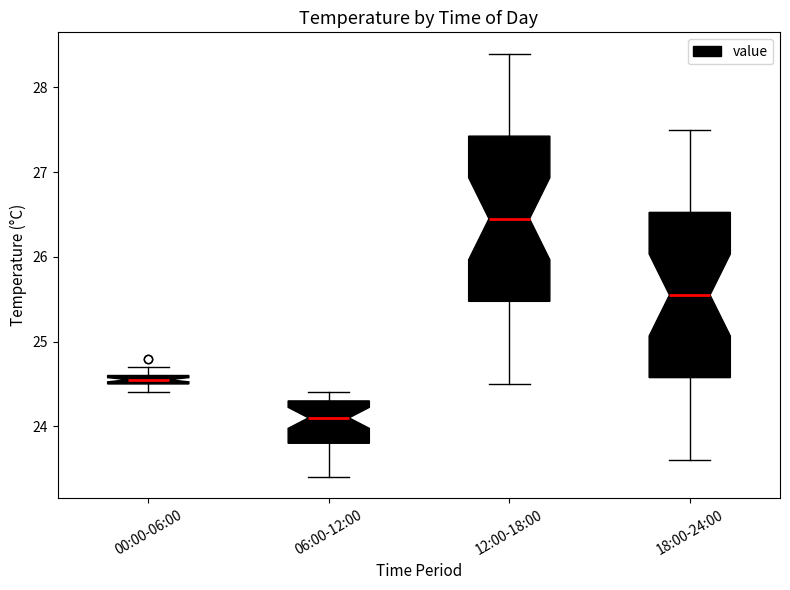

Which box has the highest median line?

12:00-18:00